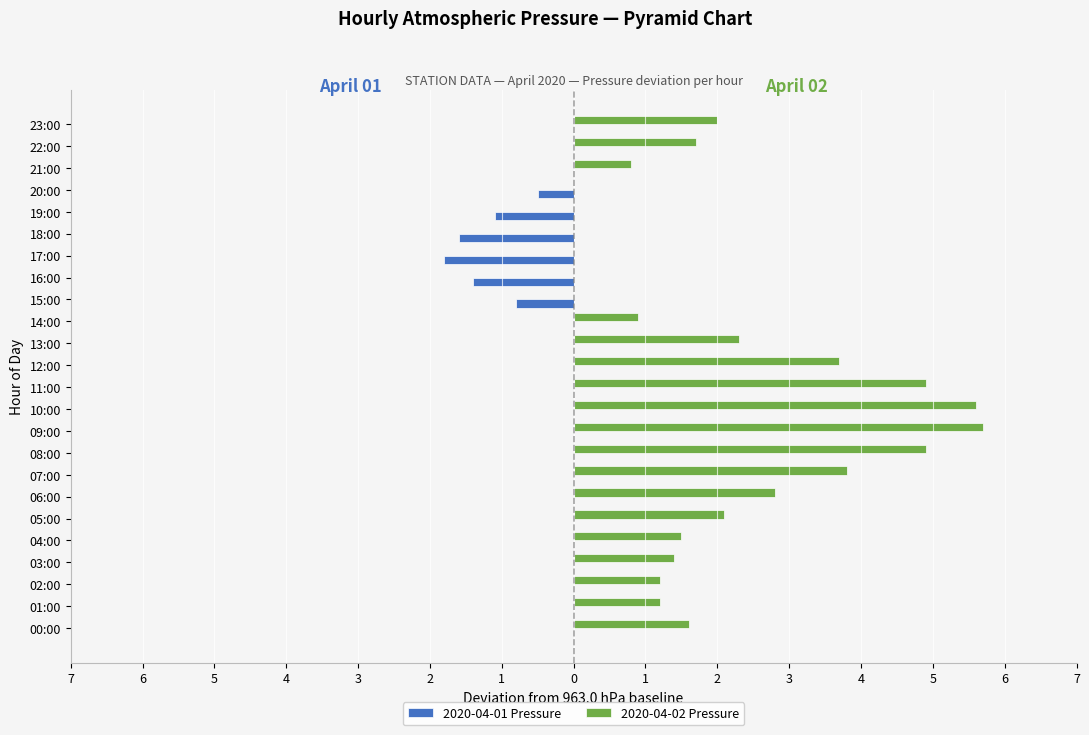

What are all the series names shown in the legend?

2020-04-01 Pressure, 2020-04-02 Pressure